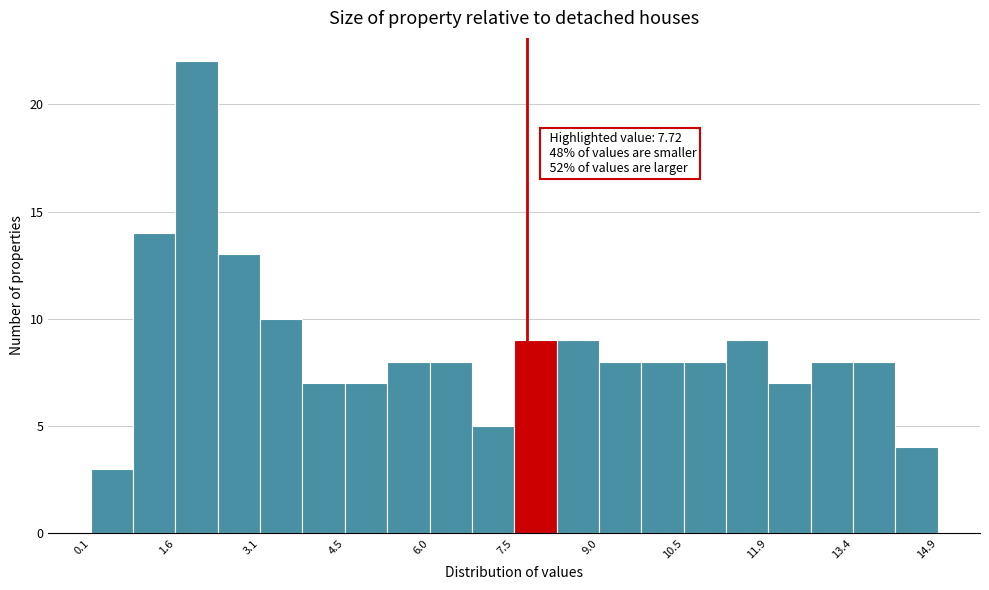

Around what value on the x-axis is the tallest bar? Give the approximate position of its centre, as read against the axis.

2.0